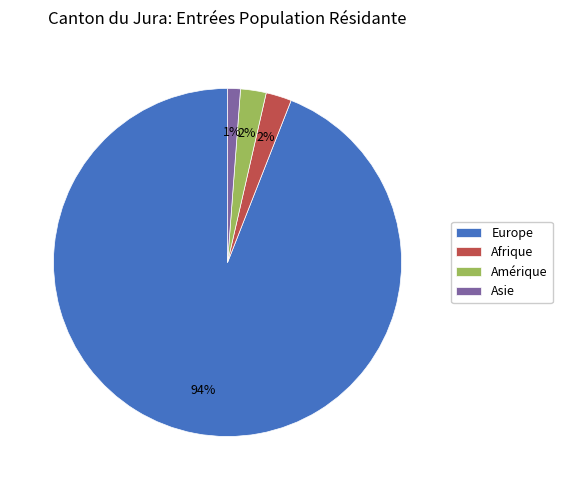

To the nearest percent, what is the average slice percentage?

25%